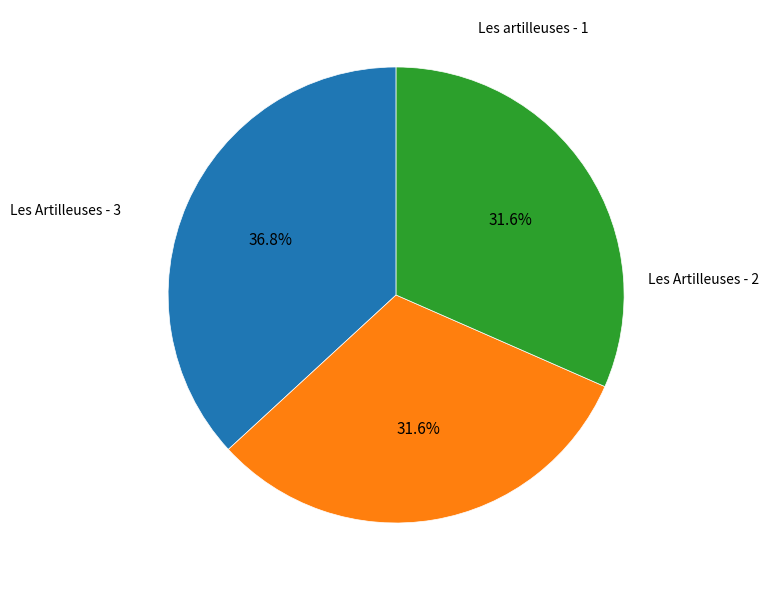

To the nearest percent, what is the difference between the largest and smallest slice percentages?

5%